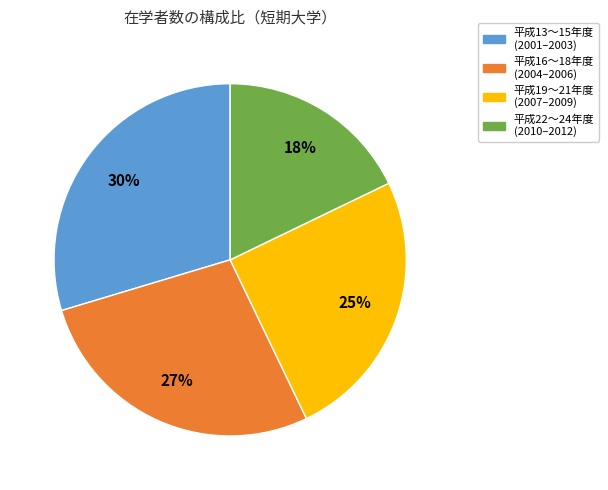

Is there any slice that represents more than half of the pie?

No